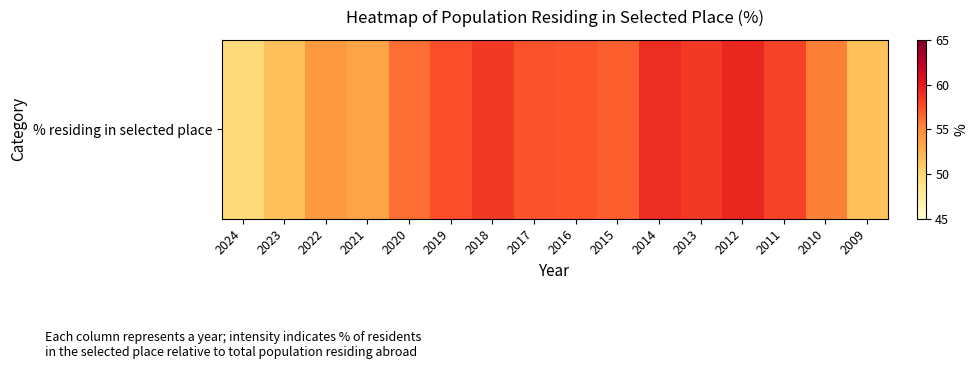

Reading left to right, transcribe all the data shown in this chart.

2024=49.7	2023=51.6	2022=54.1	2021=53.3	2020=56.2	2019=57.5	2018=58.5	2017=57.3	2016=57.2	2015=56.8	2014=59.1	2013=58.5	2012=59.3	2011=58.0	2010=55.5	2009=51.5